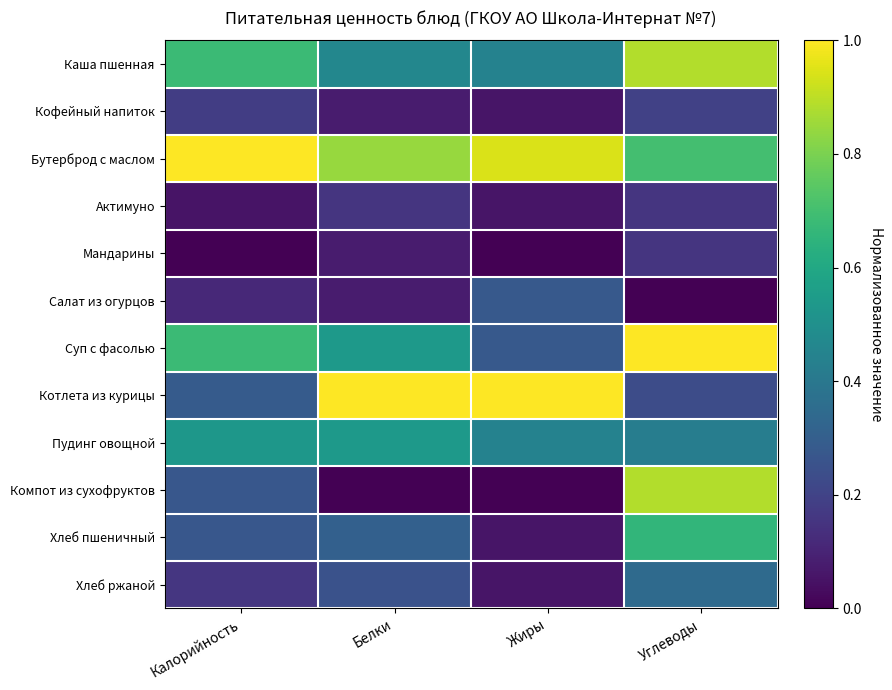

Reading left to right, list all the values displayed in this chart.

Каша пшенная: Калорийность=0.7	Белки=0.5	Жиры=0.4	Углеводы=0.9
Кофейный напиток: Калорийность=0.2	Белки=0.1	Жиры=0.1	Углеводы=0.2
Бутерброд с маслом: Калорийность=1.0	Белки=0.8	Жиры=0.9	Углеводы=0.7
Актимуно: Калорийность=0.1	Белки=0.2	Жиры=0.1	Углеводы=0.2
Мандарины: Калорийность=0.0	Белки=0.1	Жиры=0.0	Углеводы=0.2
Салат из огурцов: Калорийность=0.1	Белки=0.1	Жиры=0.3	Углеводы=0.0
Суп с фасолью: Калорийность=0.7	Белки=0.5	Жиры=0.3	Углеводы=1.0
Котлета из курицы: Калорийность=0.3	Белки=1.0	Жиры=1.0	Углеводы=0.2
Пудинг овощной: Калорийность=0.5	Белки=0.5	Жиры=0.4	Углеводы=0.4
Компот из сухофруктов: Калорийность=0.3	Белки=0.0	Жиры=0.0	Углеводы=0.9
Хлеб пшеничный: Калорийность=0.3	Белки=0.3	Жиры=0.1	Углеводы=0.7
Хлеб ржаной: Калорийность=0.2	Белки=0.3	Жиры=0.1	Углеводы=0.3